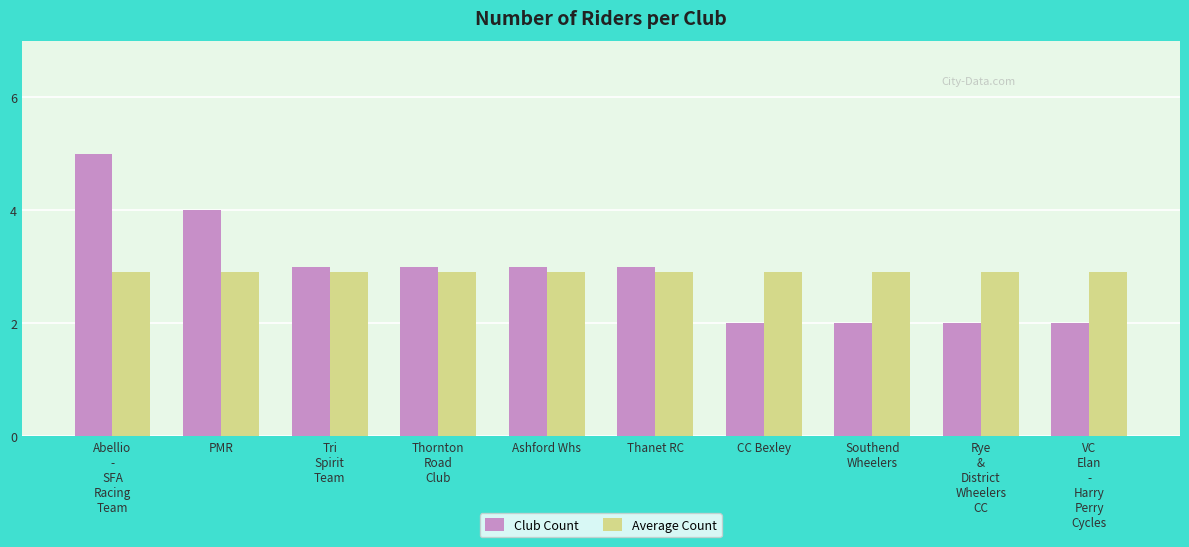

The Club Count series shows 2.0 at CC Bexley. True or false?

True